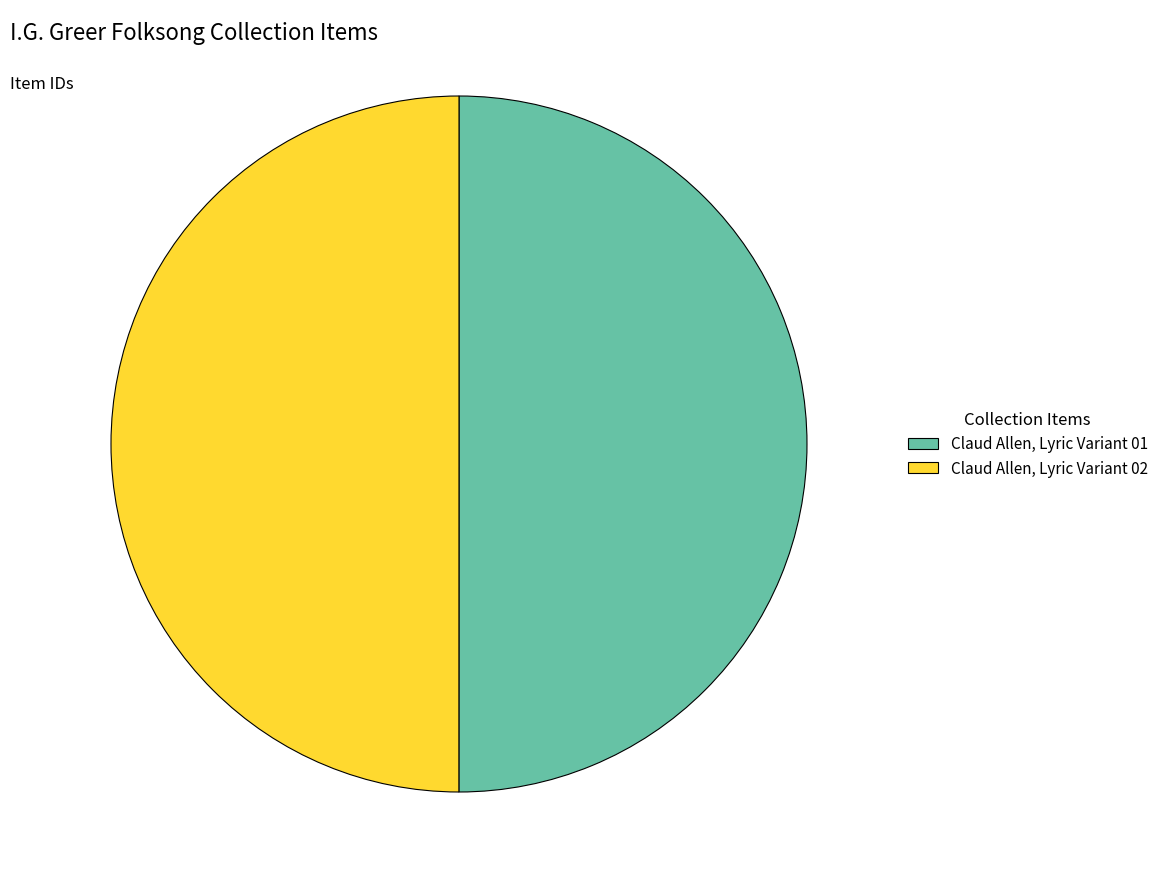

How many slices are in this pie chart?

2